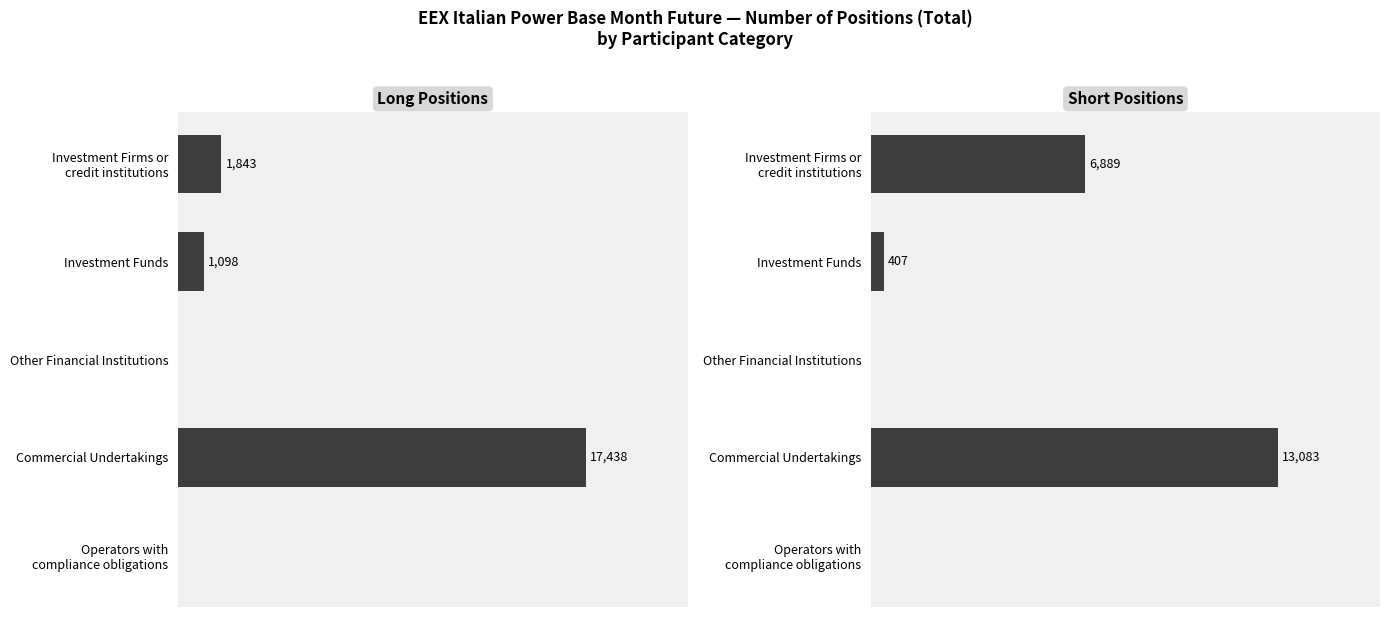

How many positive values does the Long series have?

3